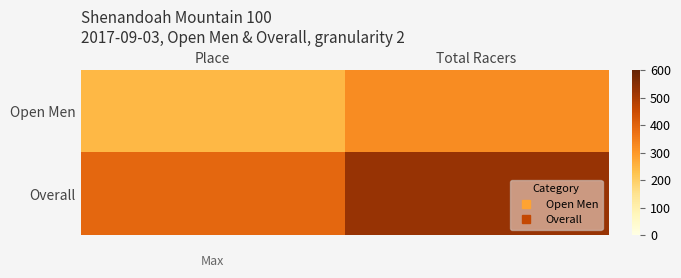

Which has a higher value, Place or Total Racers?

Total Racers